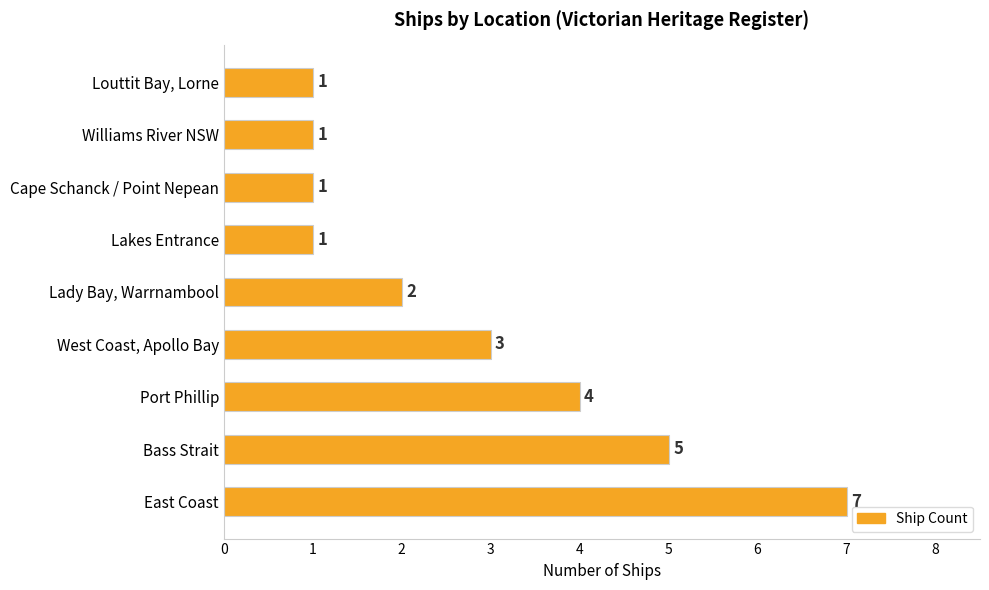

How many bars are there in total?

9